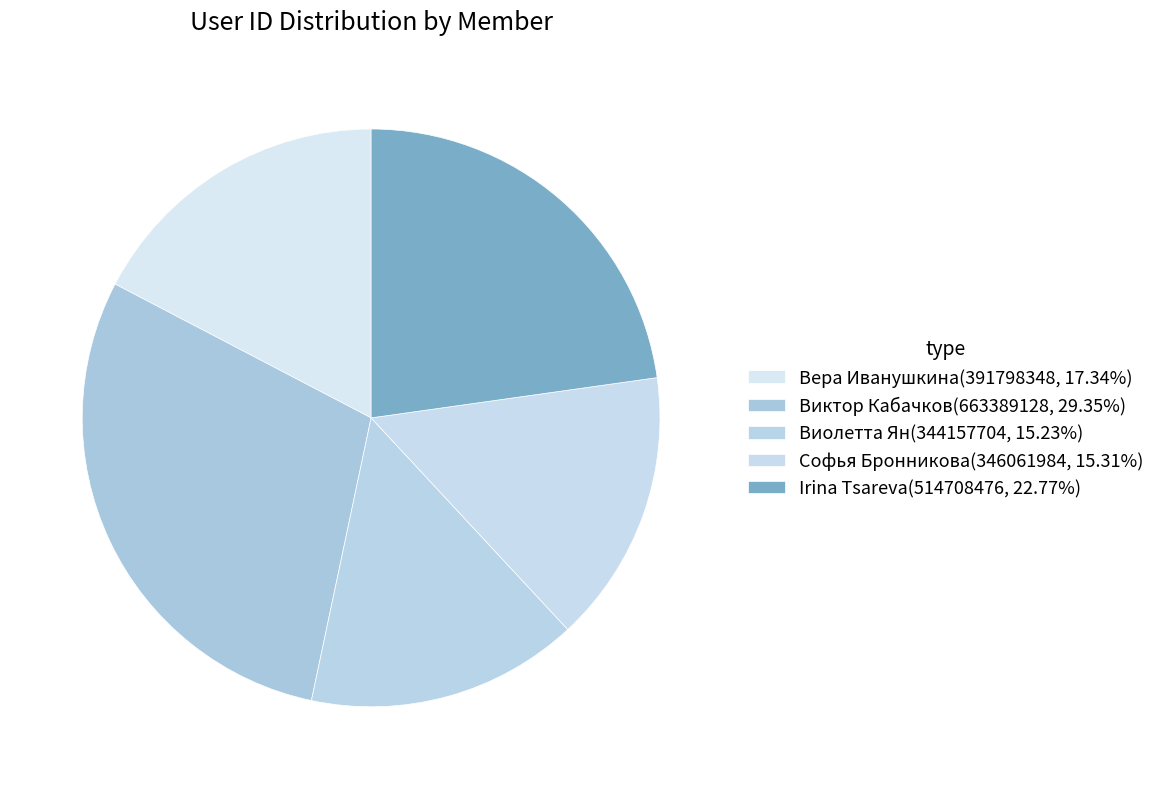

How many slices are in this pie chart?

5